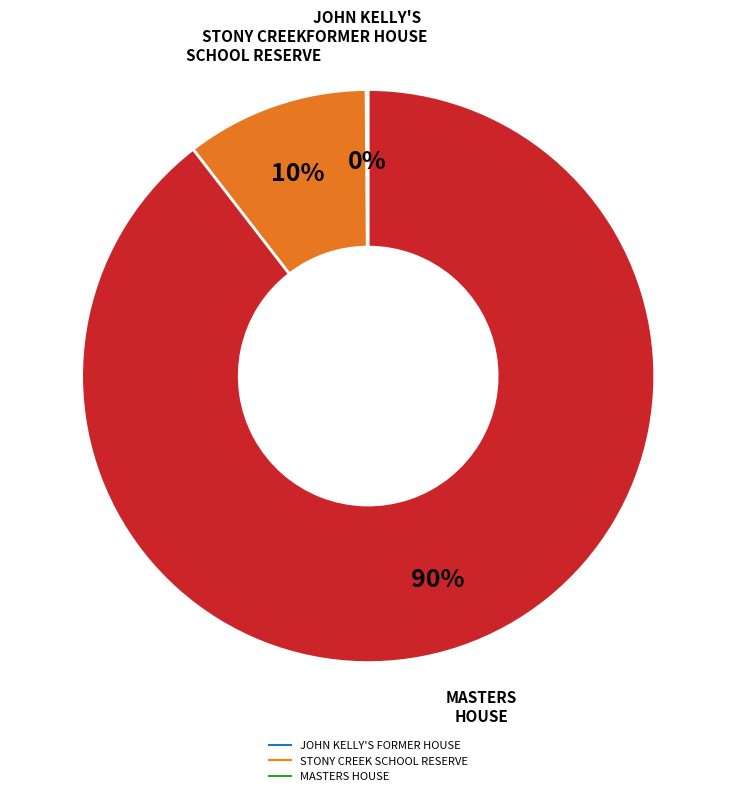

What is the largest slice in the pie chart?

MASTERS HOUSE